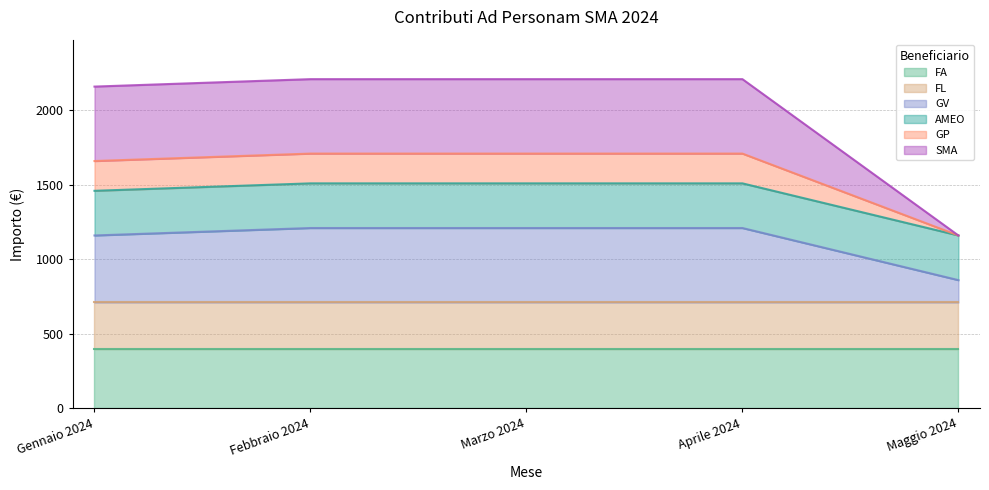

What is the total value across all series at Marzo 2024?

2210